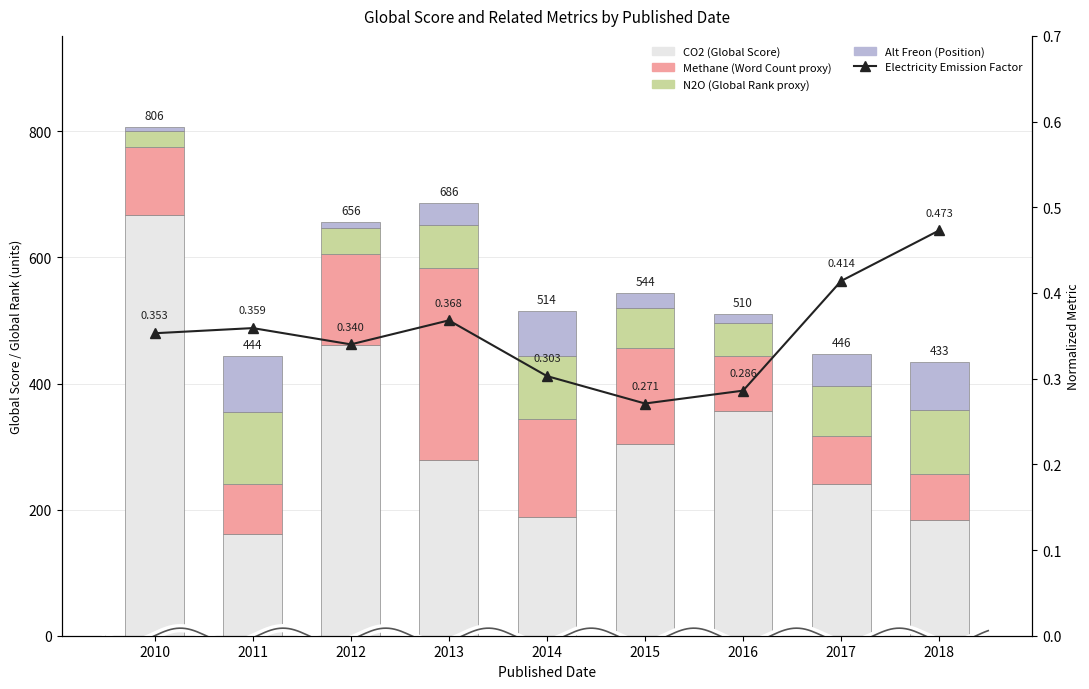

What is the total value across all series at 2012?

656.4